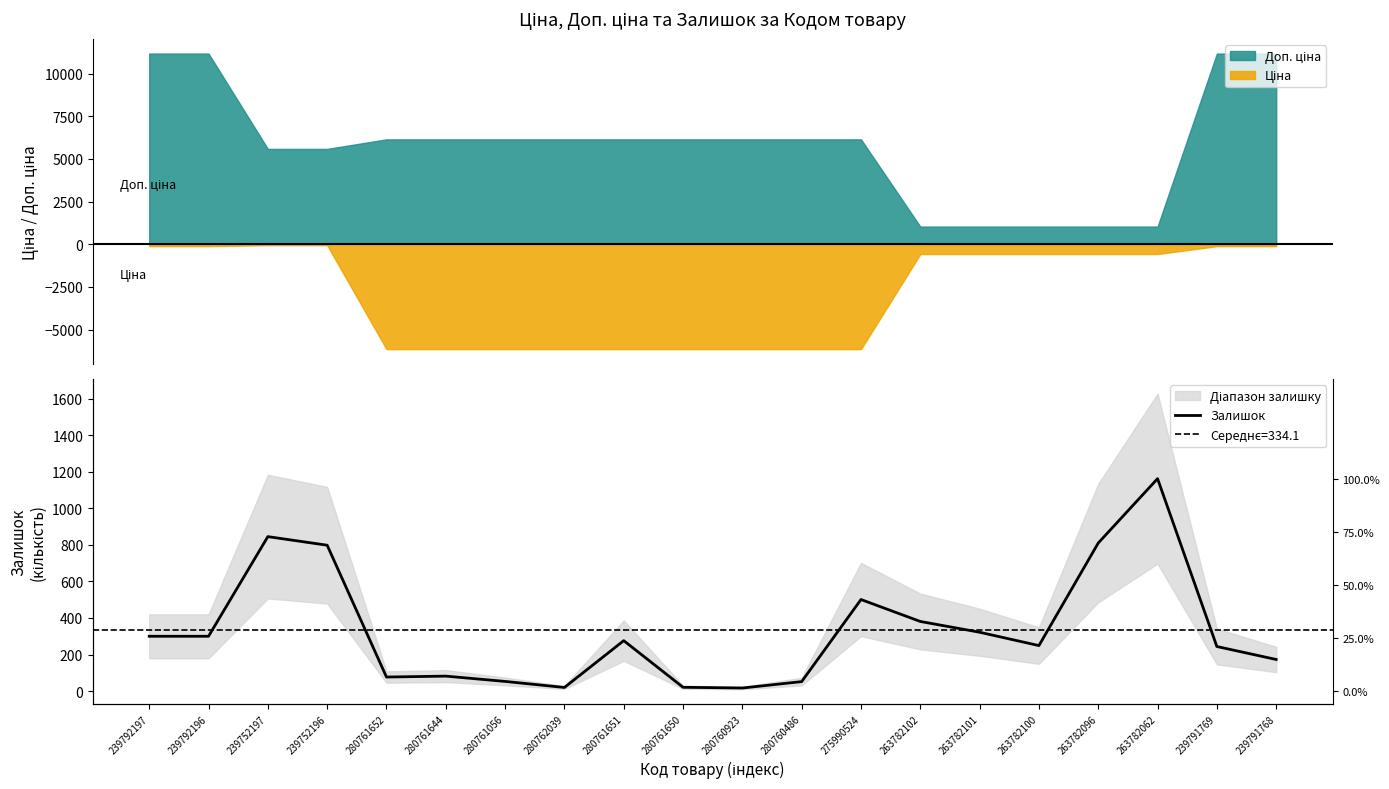

Read the value at 263782100, to the nearest 100.

200